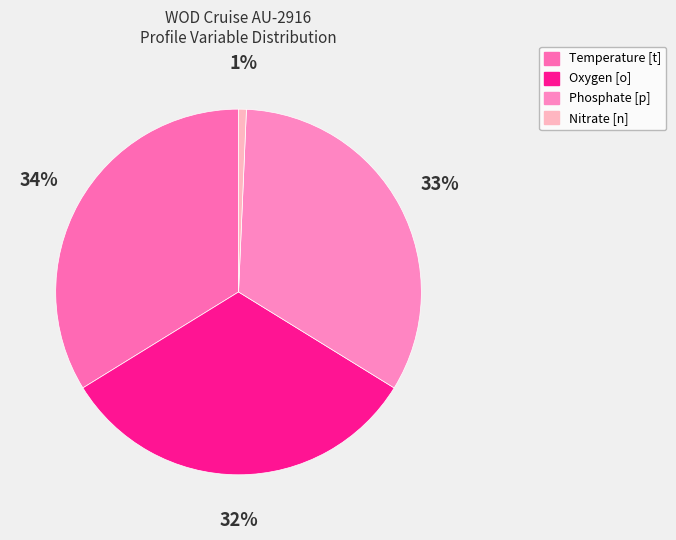

Rank the categories by value from lowest to highest.

Nitrate [n], Oxygen [o], Phosphate [p], Temperature [t]